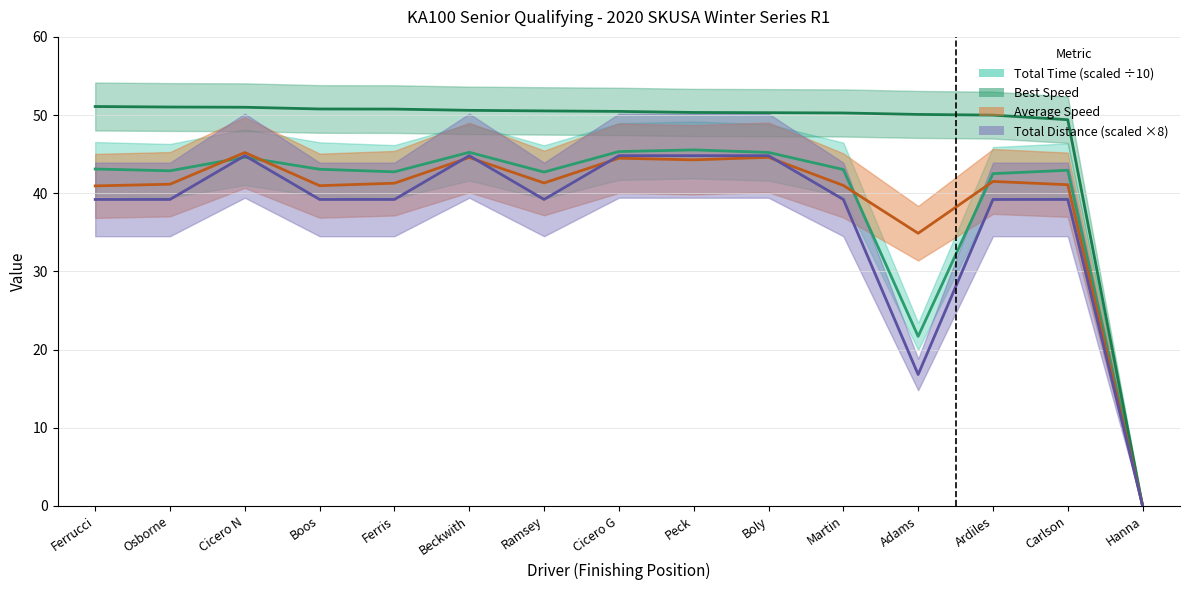

True or false: Best Lap time and Average Speed intersect in this chart.

False